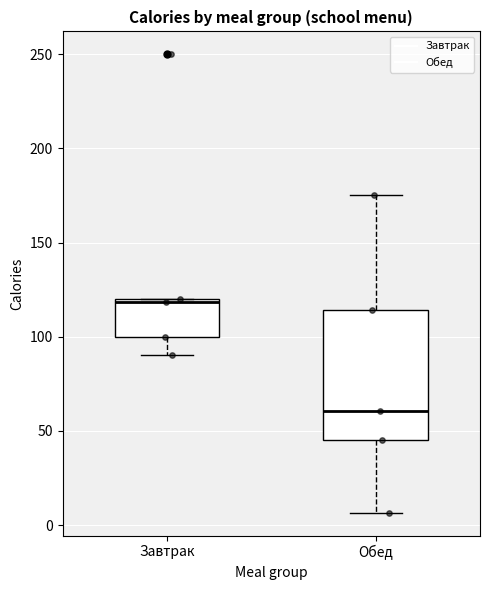

Which box is the tallest, from its lower edge to its upper edge?

Обед